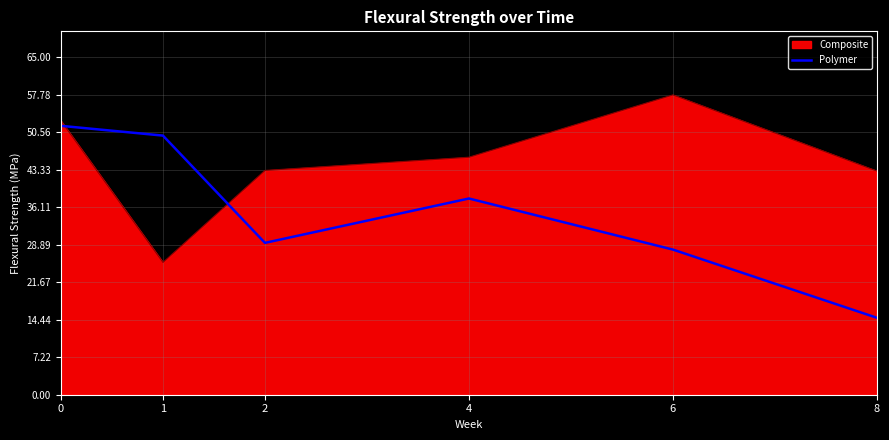

How many lines are shown in the chart?

2